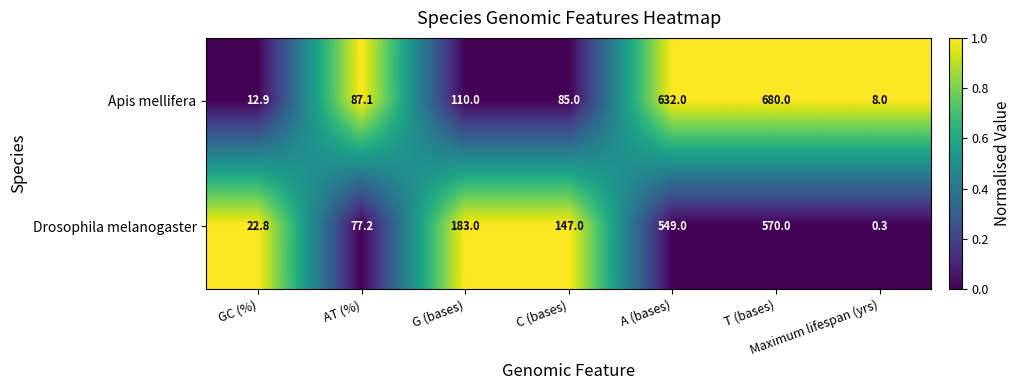

Between G (bases) and A (bases), which series saw the biggest shift?

Apis mellifera